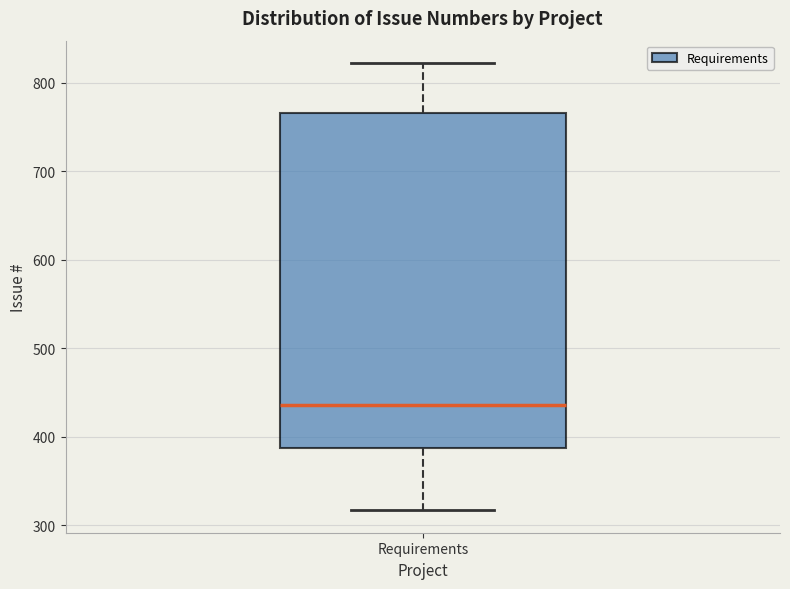

Read this box plot against the y-axis: the position of the median line, the range covered by the box, and the ends of both whiskers. The values are not printed on the chart, so give them approximately, as read against the axis.

median 440, box 390 to 770, whiskers 320 to 820